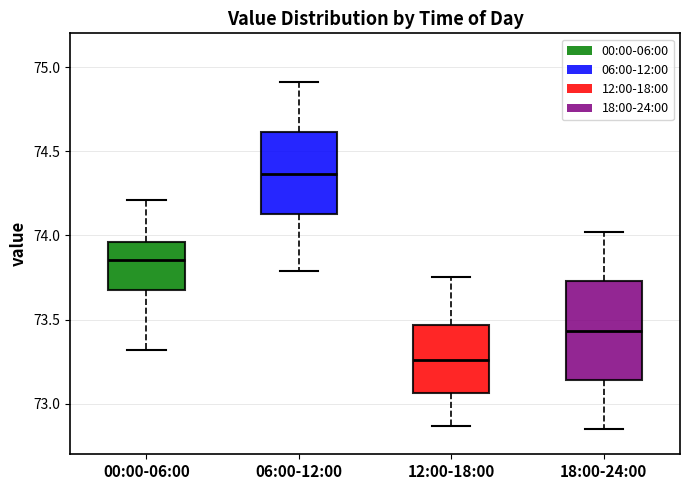

Reading left to right, read every box against the y-axis: the position of its median line, the range the box covers, and the ends of its whiskers. The values are not printed on the chart, so give them approximately, as read against the axis.

00:00-06:00: median 73.85, box 73.70 to 73.95, whiskers 73.30 to 74.20
06:00-12:00: median 74.35, box 74.15 to 74.60, whiskers 73.80 to 74.90
12:00-18:00: median 73.25, box 73.05 to 73.45, whiskers 72.85 to 73.75
18:00-24:00: median 73.45, box 73.15 to 73.75, whiskers 72.85 to 74.00